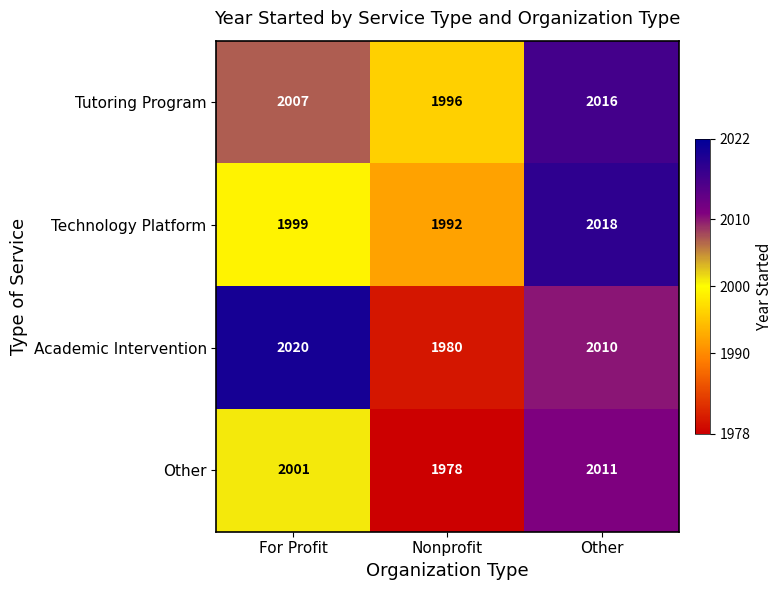

What is the smallest value displayed?

1978